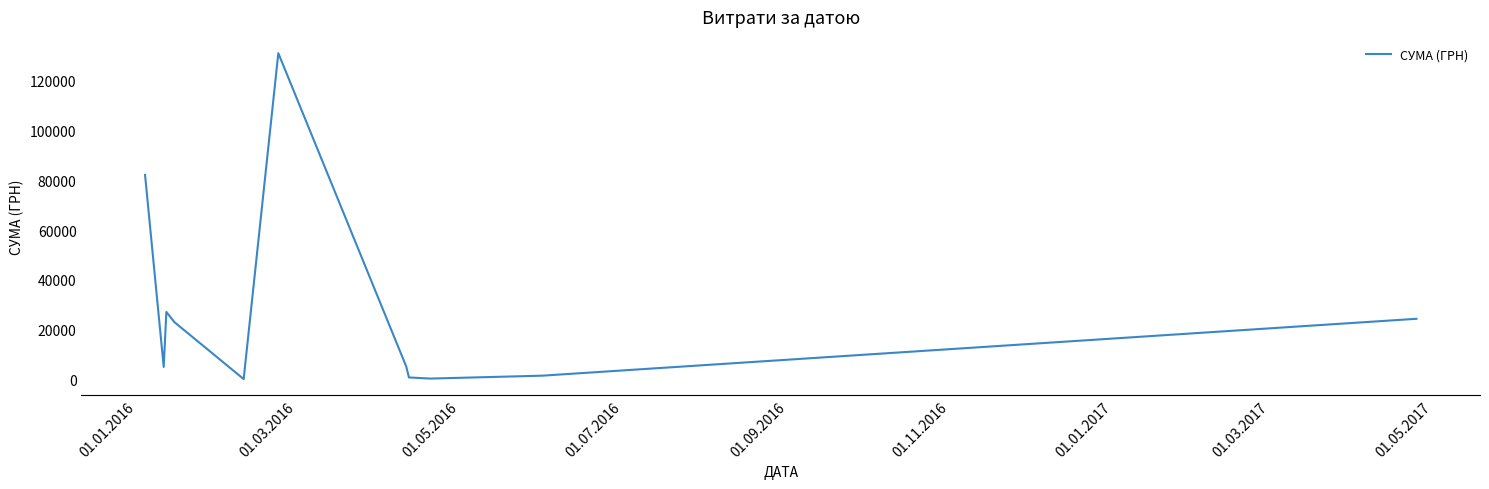

What is the average value?

27370.3